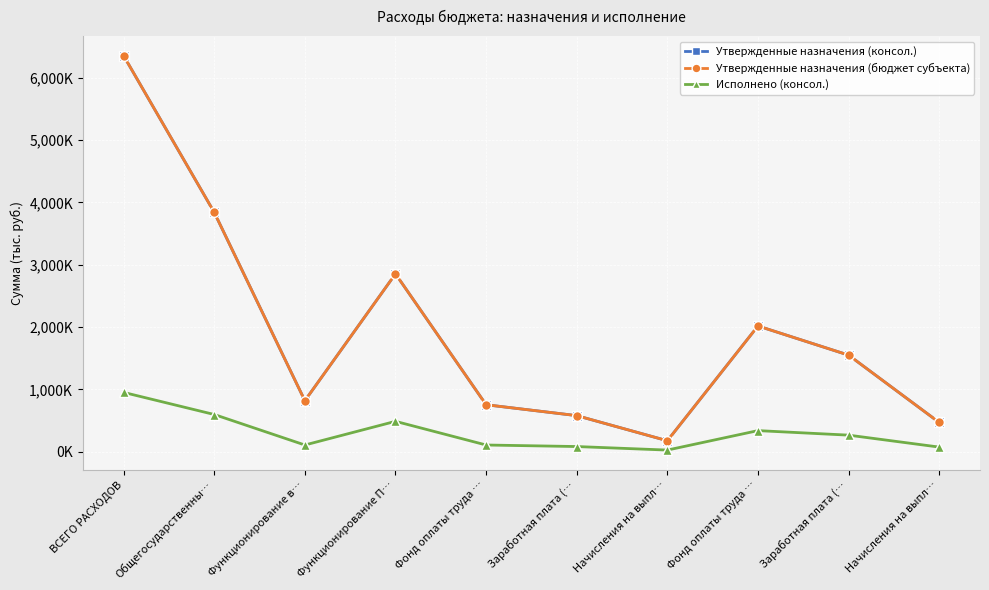

What is the difference between the highest and lowest values at ВСЕГО РАСХОДОВ?

5403868.5